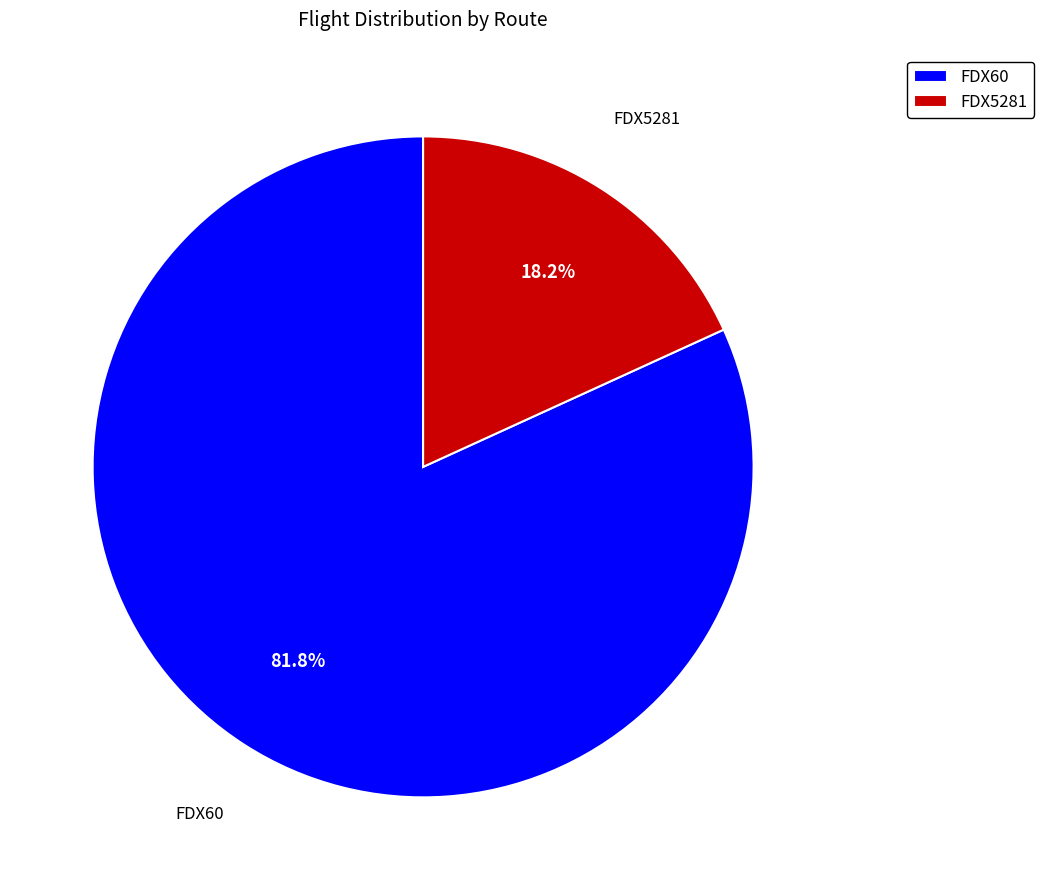

To the nearest percent, what is the average slice percentage?

50%